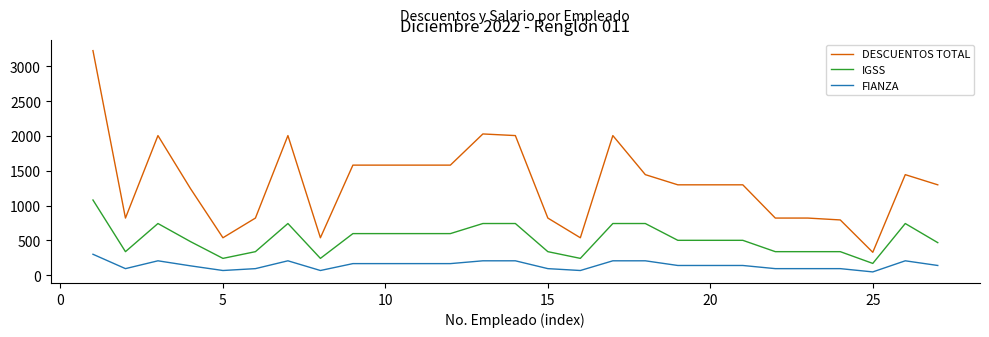

What is the difference between the maximum and minimum values in the IGSS series?

911.7